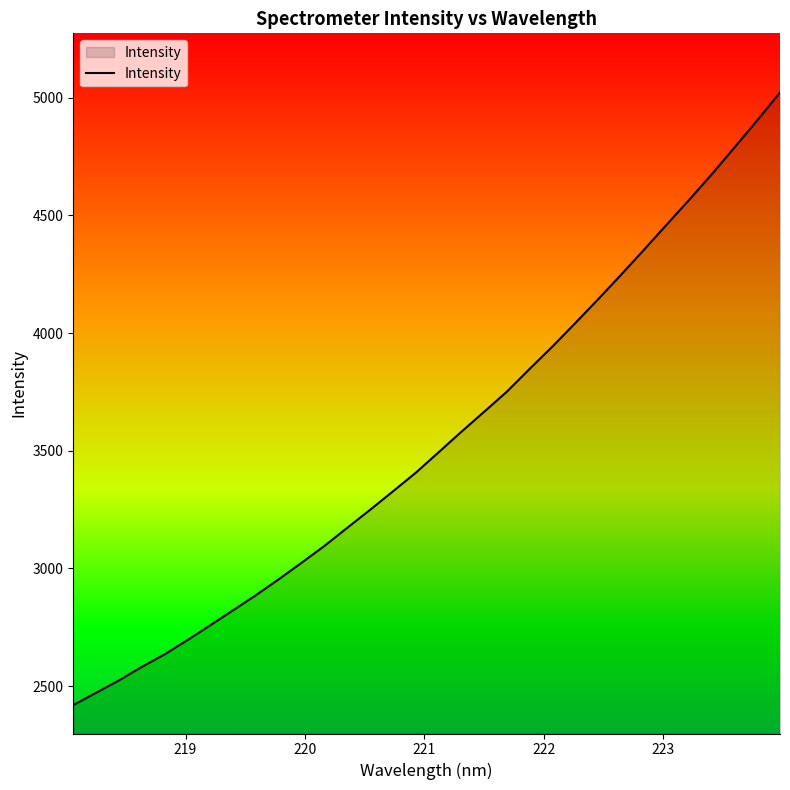

What is the sum of all values?

113487.8